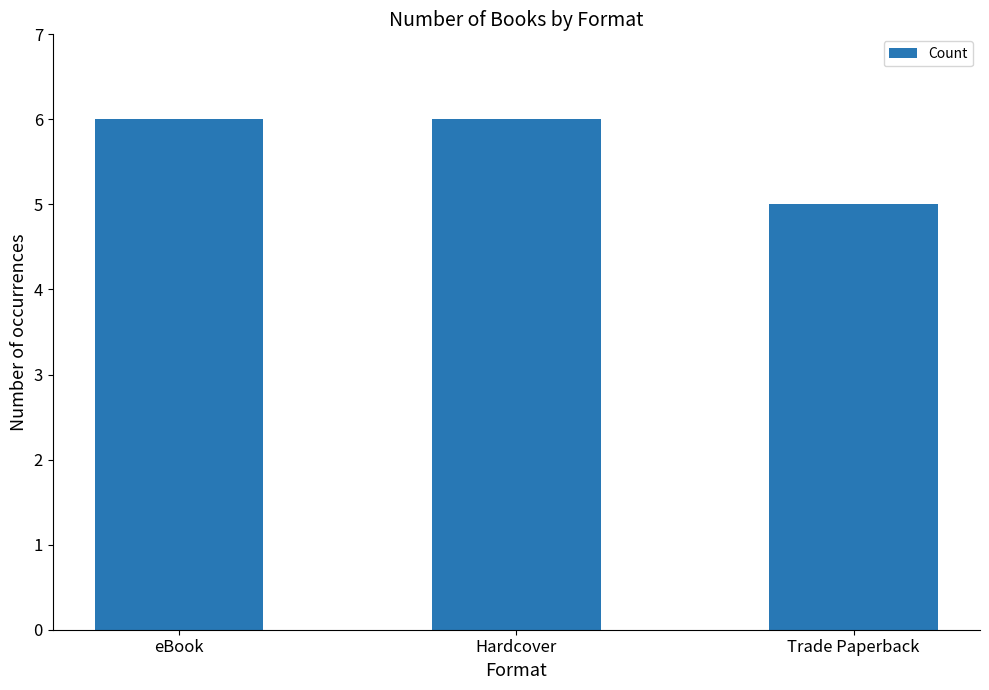

True or false: the data shows 6 at eBook.

True